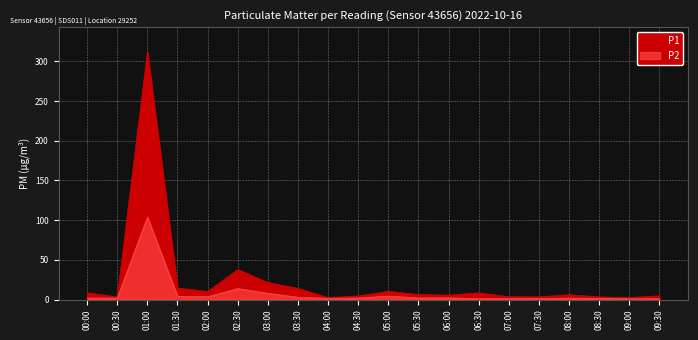

How many lines are shown in the chart?

2